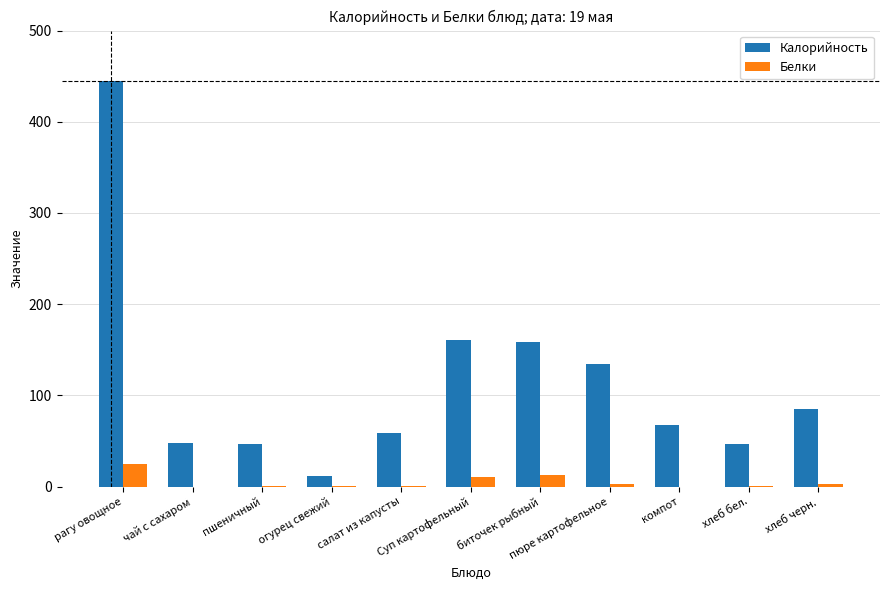

How many series are shown in this chart?

2